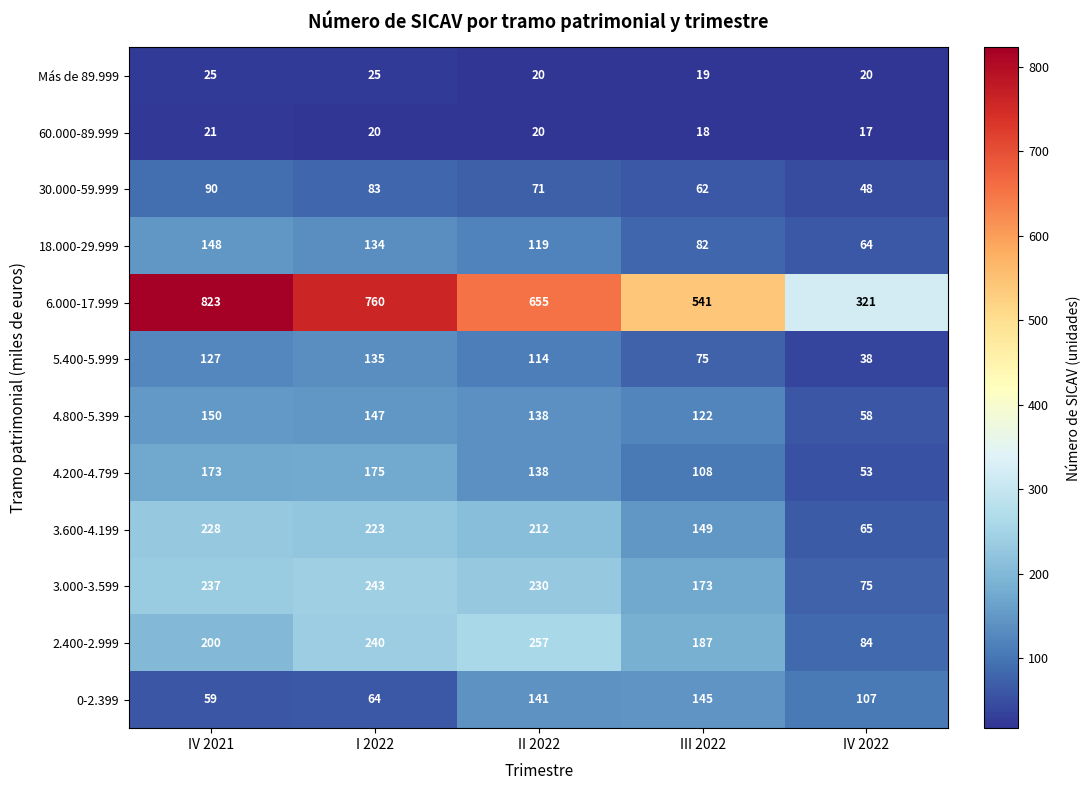

Which series has the largest total across all categories?

6.000-17.999